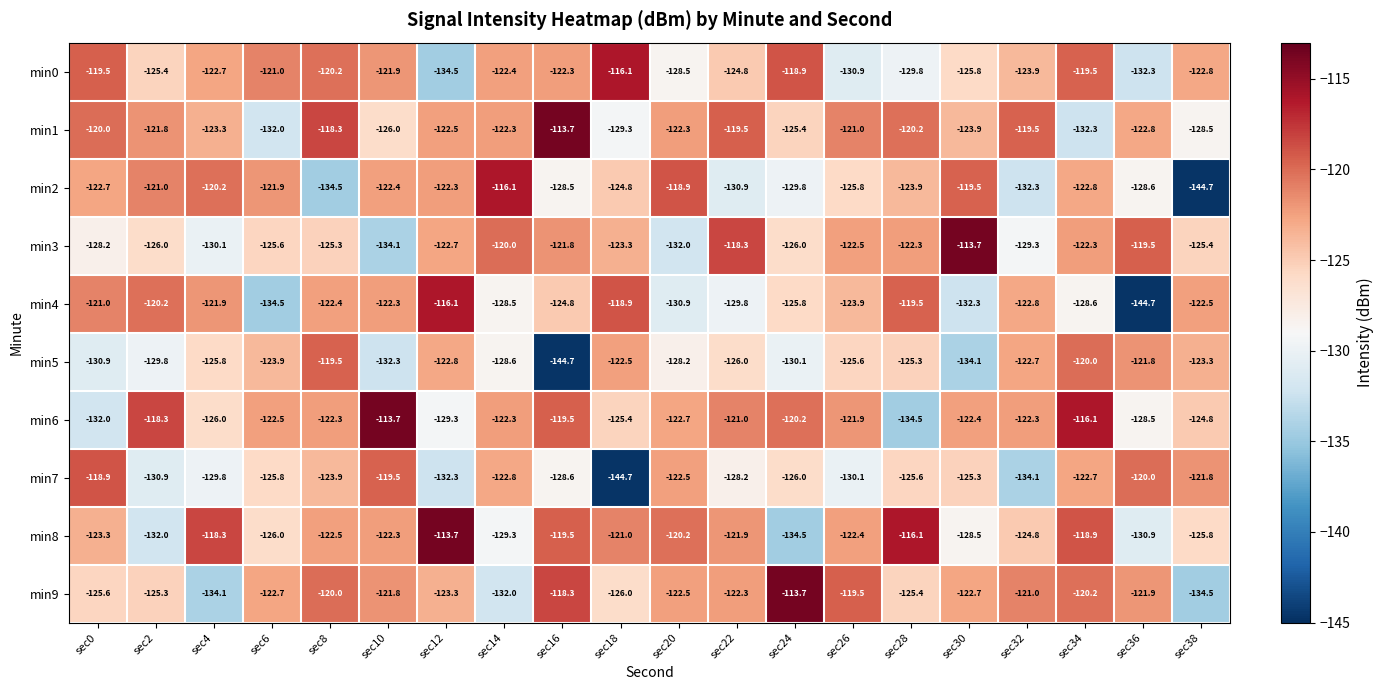

At which label does min1 first exceed -122?

sec0